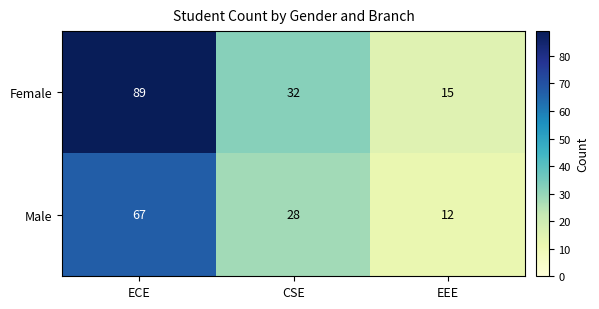

Rank the series by their maximum value, from highest to lowest.

Female, Male